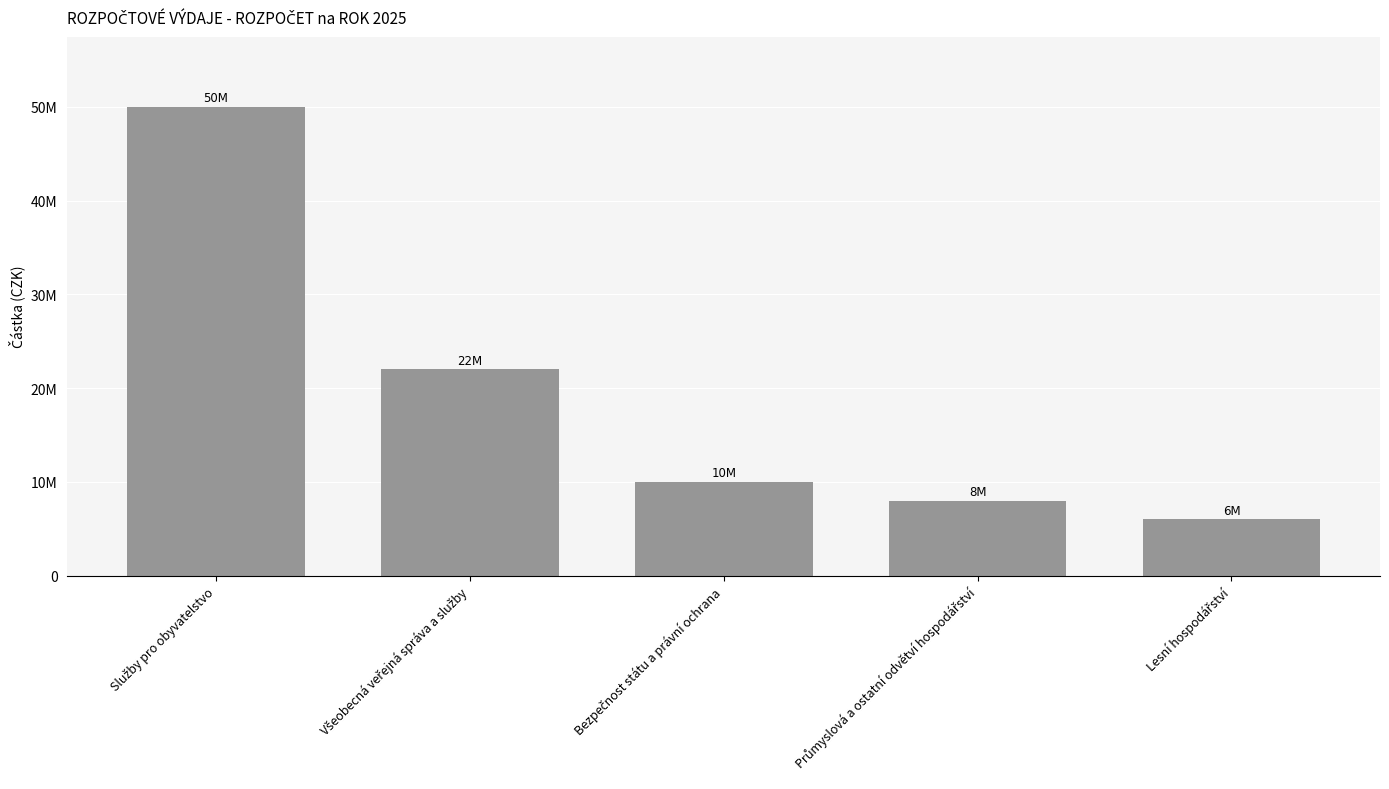

Are the bars horizontal?

No